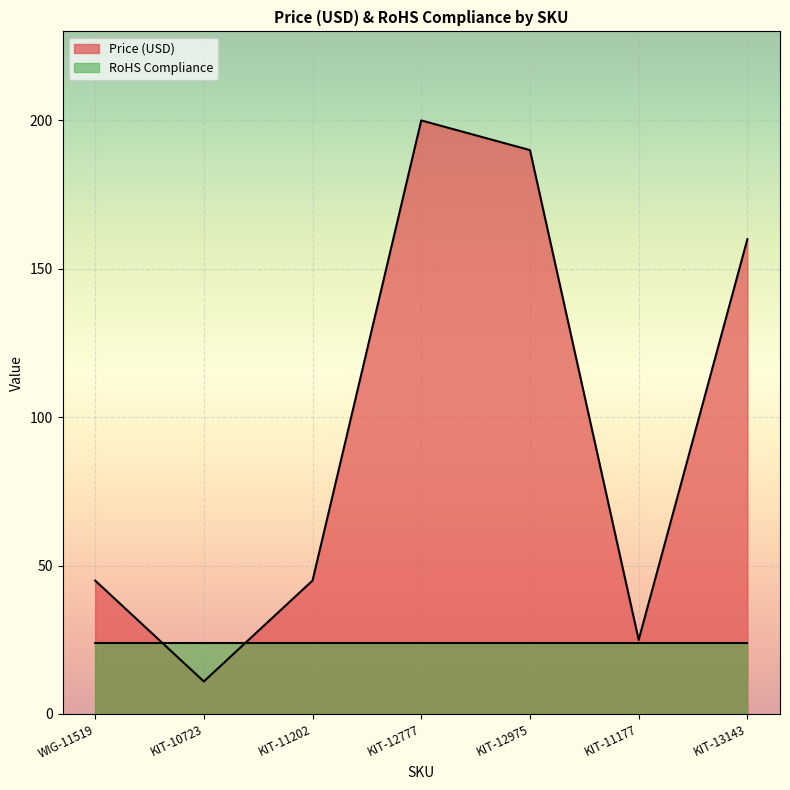

Which category has the highest value across all series?

KIT-12777